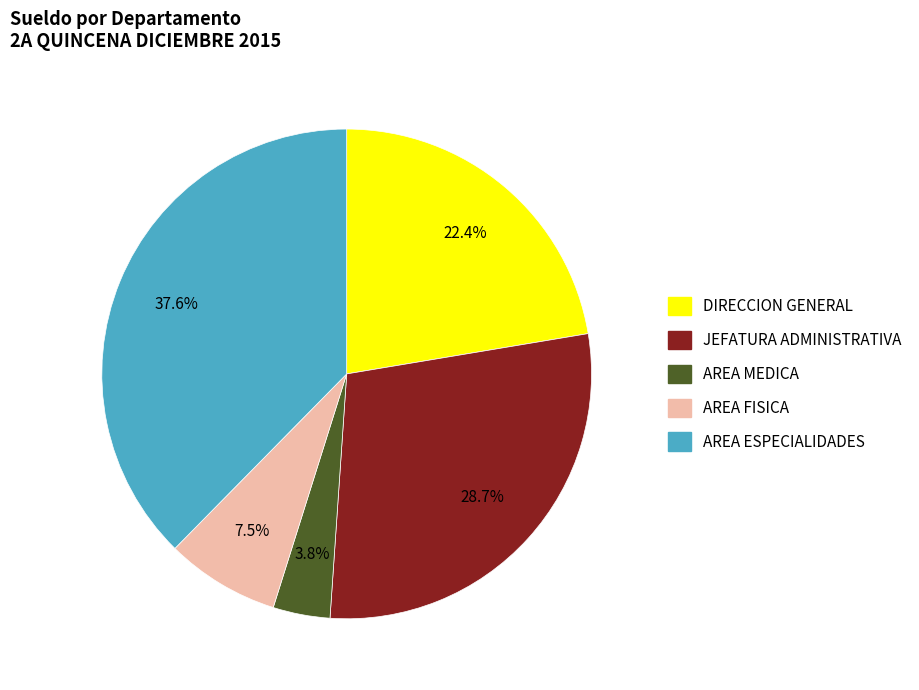

Combined, what portion of the pie is DIRECCION GENERAL and AREA FISICA?

29.9%